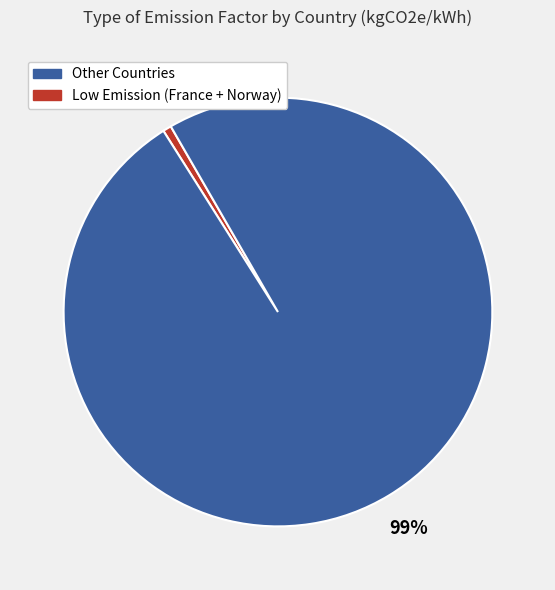

Is there a majority slice in this chart?

Yes